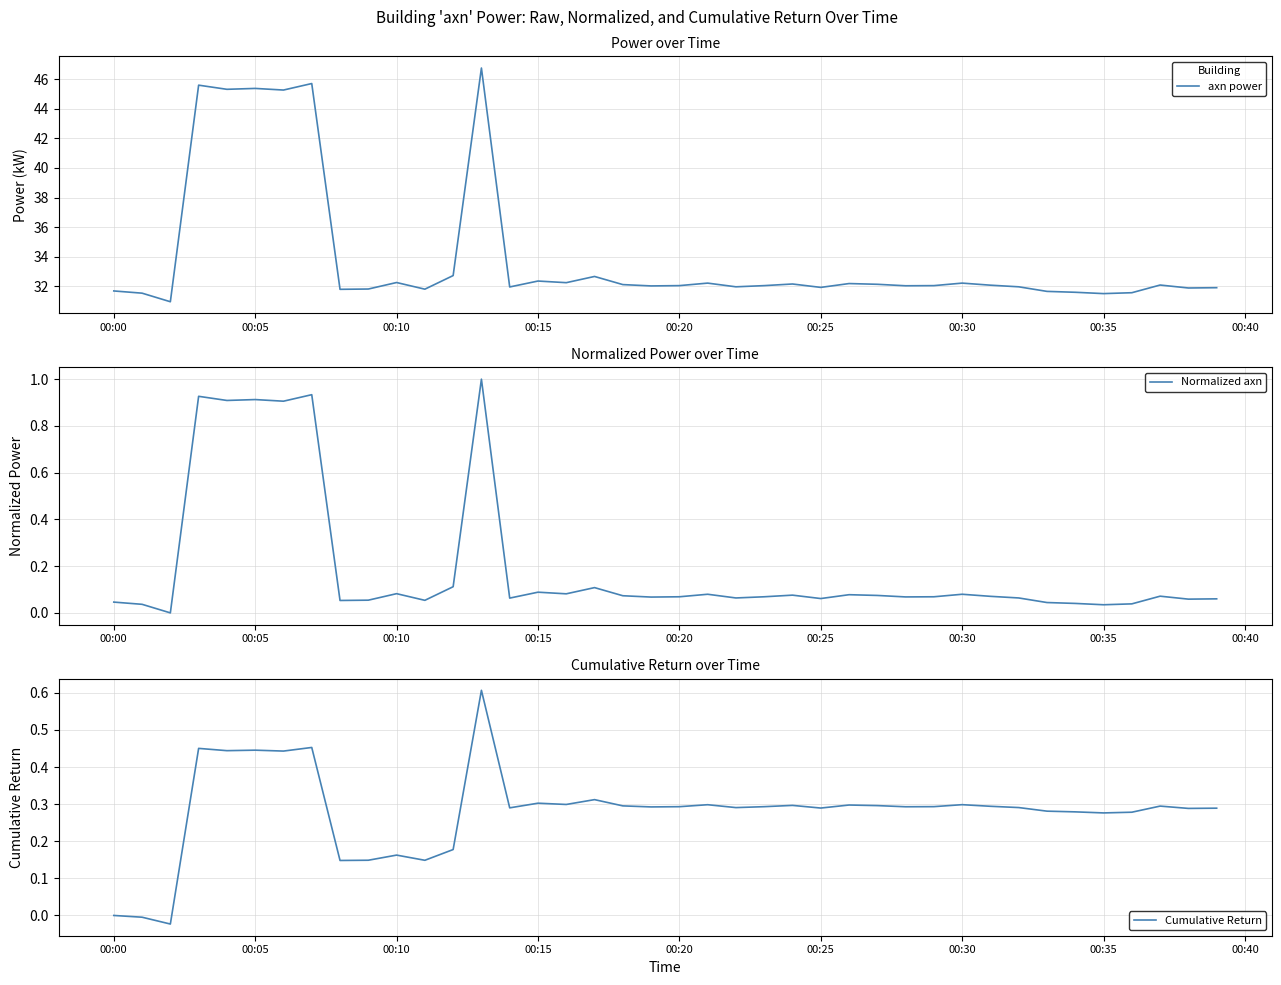

What is the average value of the Cumulative Return series?

0.3